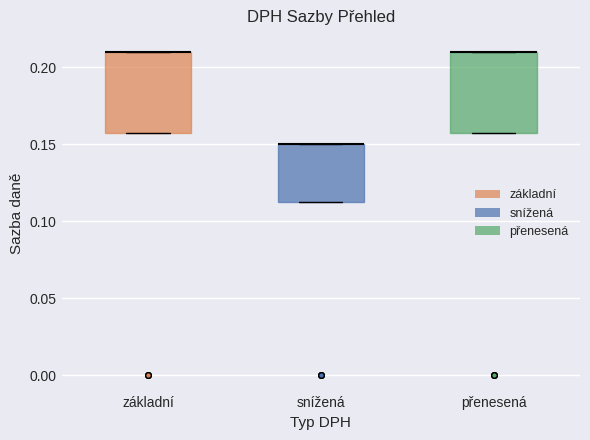

Reading left to right, read every box against the y-axis: the position of its median line, the range the box covers, and the ends of its whiskers. The values are not printed on the chart, so give them approximately, as read against the axis.

základní: median 0.210 (drawn on the box's upper edge), box 0.160 to 0.210, whiskers 0.160 to 0.210
snížená: median 0.150 (drawn on the box's upper edge), box 0.115 to 0.150, whiskers 0.115 to 0.150
přenesená: median 0.210 (drawn on the box's upper edge), box 0.160 to 0.210, whiskers 0.160 to 0.210